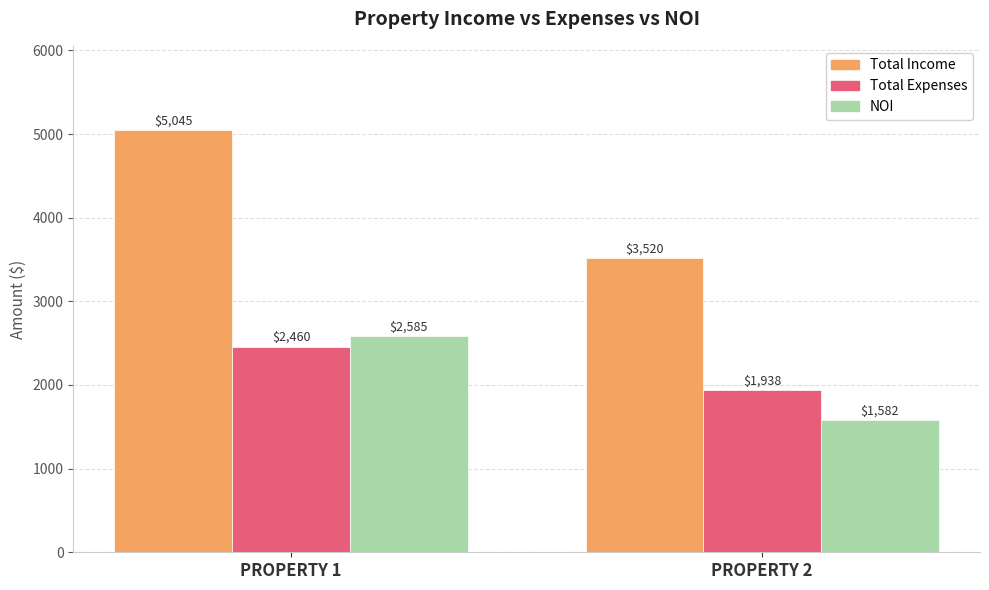

Does the chart contain stacked bars?

No